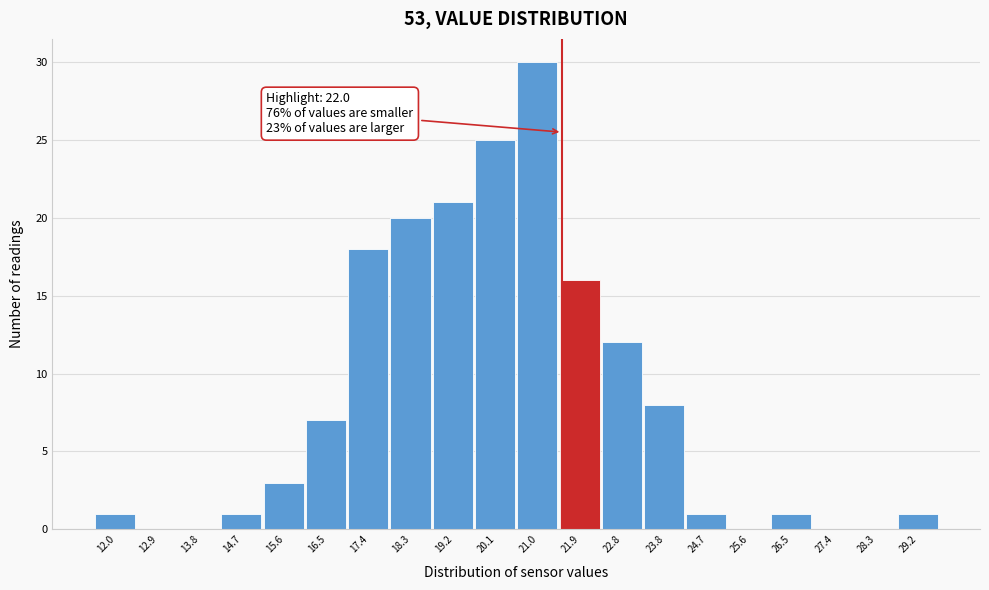

Reading left to right, list all the values displayed in this chart.

12.0=1	12.9=0	13.8=0	14.7=1	15.6=3	16.5=7	17.4=18	18.3=20	19.2=21	20.1=25	21.0=30	21.9=16	22.8=12	23.8=8	24.7=1	25.6=0	26.5=1	27.4=0	28.3=0	29.2=1